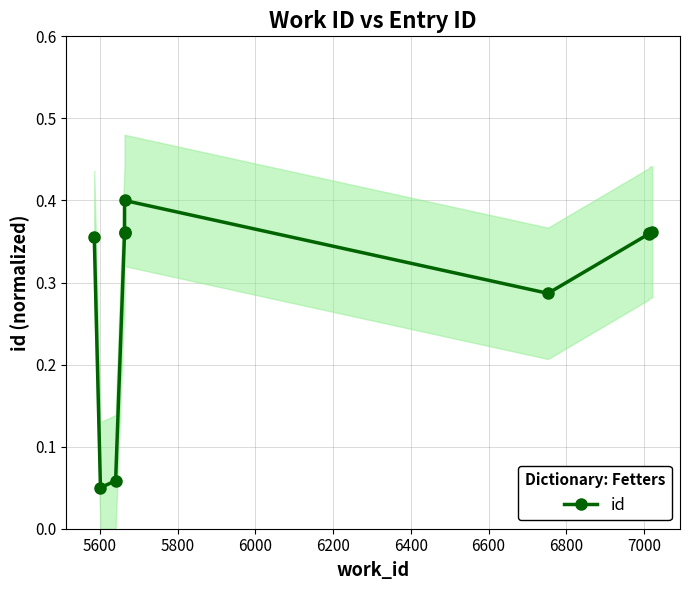

The chart shows a value of 0.3 at 6600. True or false?

True